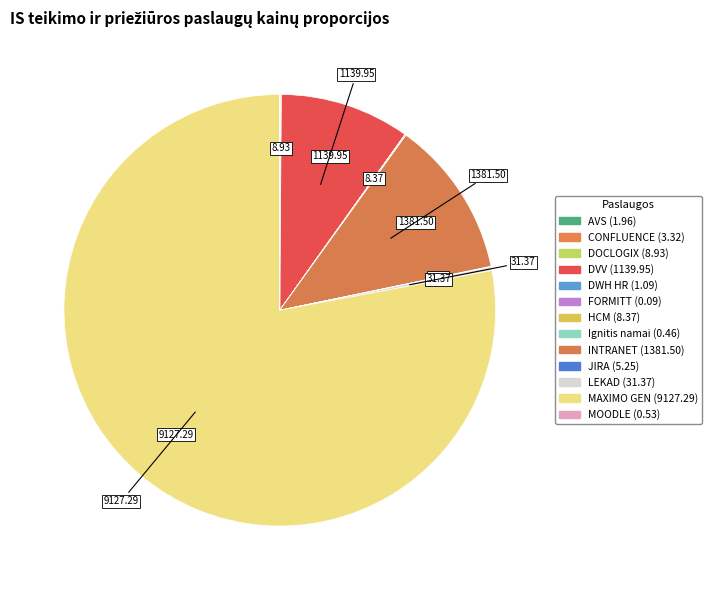

What is the majority slice?

MAXIMO GEN